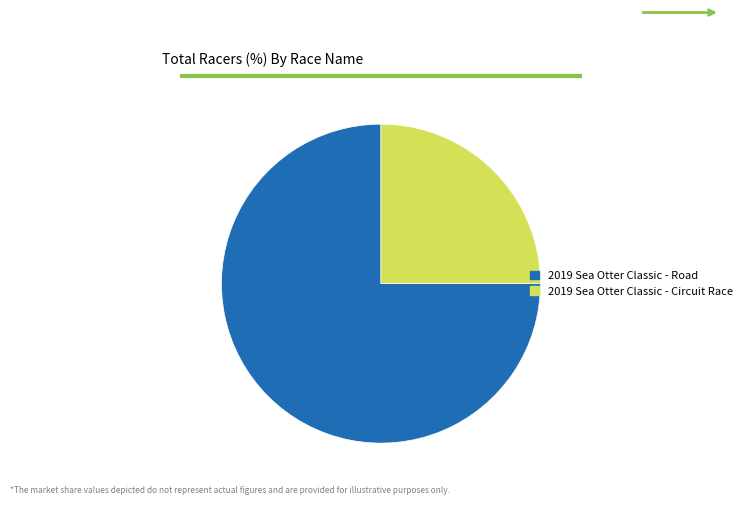

Which has a higher value, 2019 Sea Otter Classic - Road or 2019 Sea Otter Classic - Circuit Race?

2019 Sea Otter Classic - Road